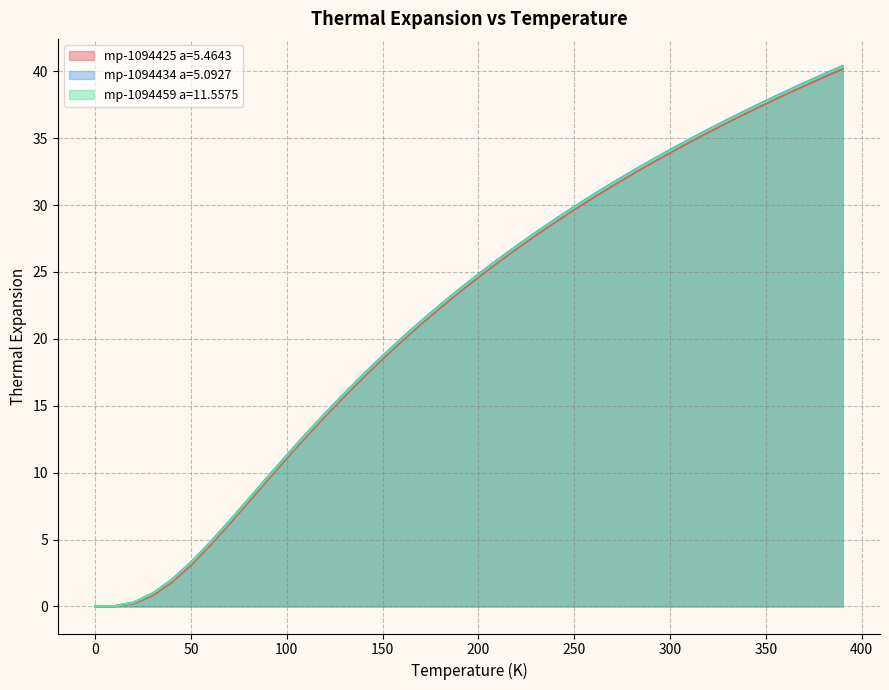

Where is mp-1094459 a=11.5575 nearest to the value 20?

160.0